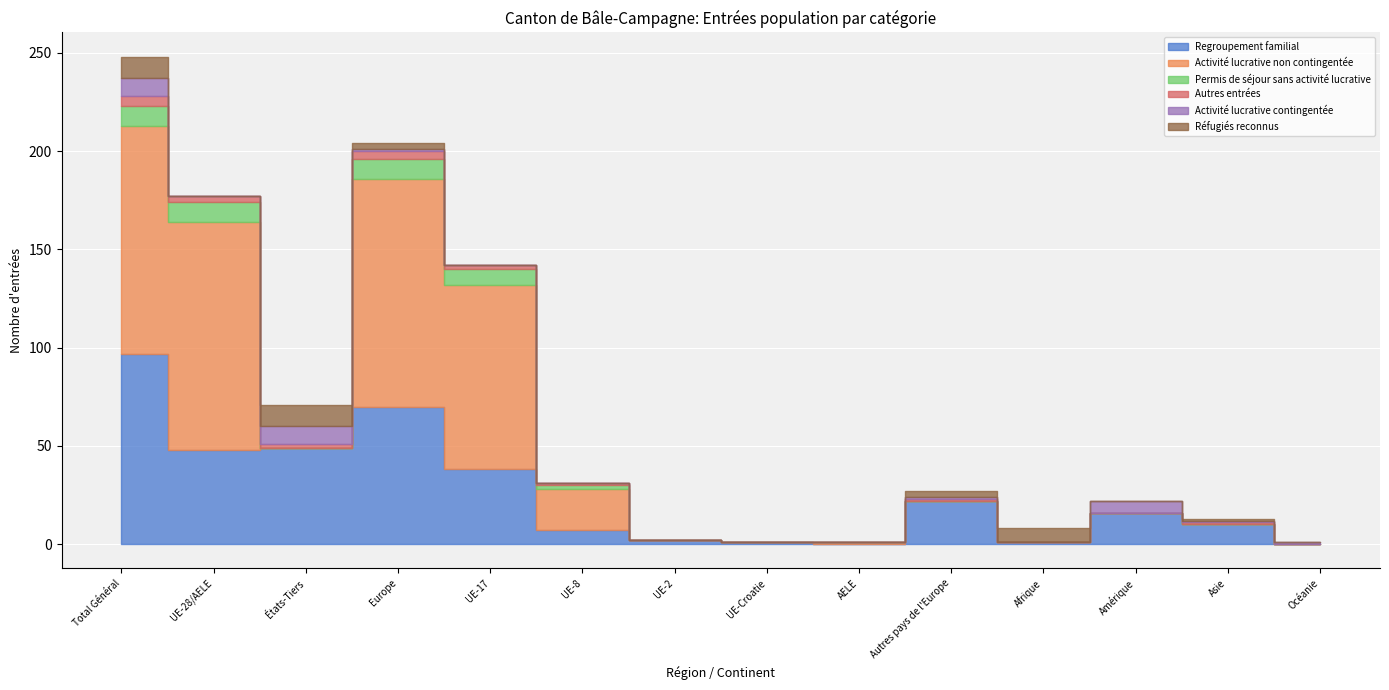

Between Océanie and Amérique, which is larger?

Amérique